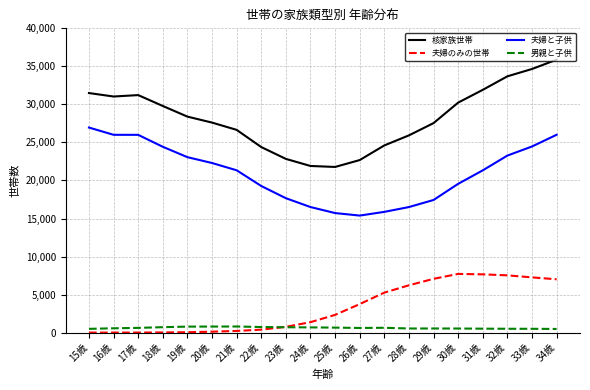

The value of 核家族世帯 at 19歳 is 10726. True or false?

False